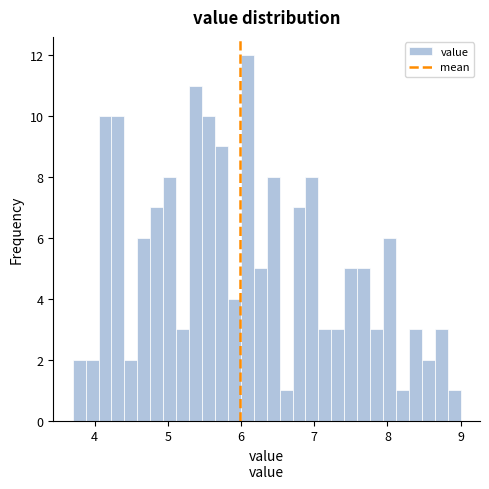

Around what value on the x-axis is the tallest bar? Give the approximate position of its centre, as read against the axis.

6.1